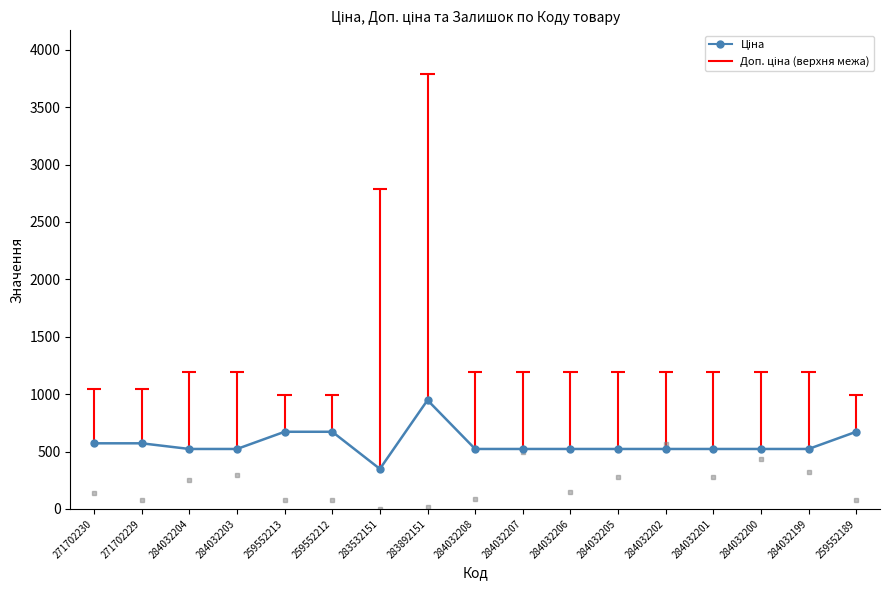

At 284032208, list the series in order from smallest to largest.

Залишок (scaled), Ціна